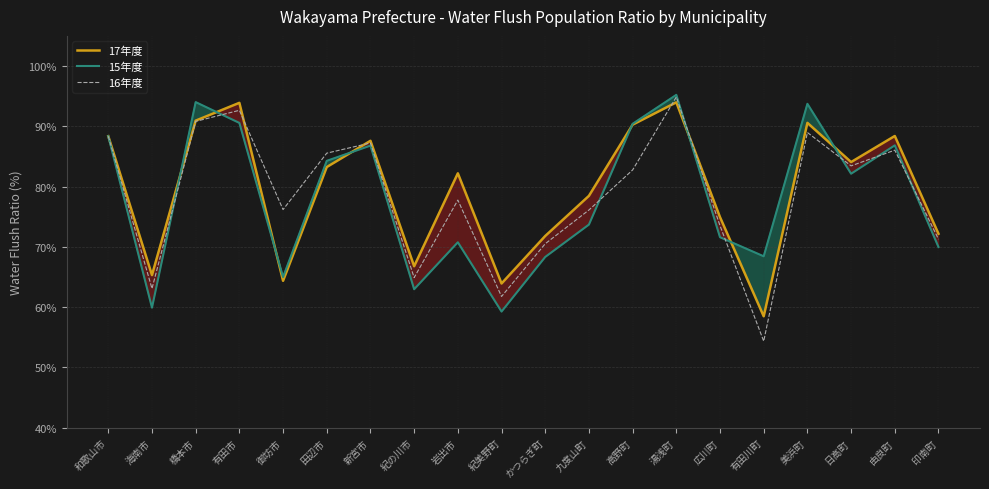

What is the difference between the second highest and second lowest values in the 17年度 series?

30.0